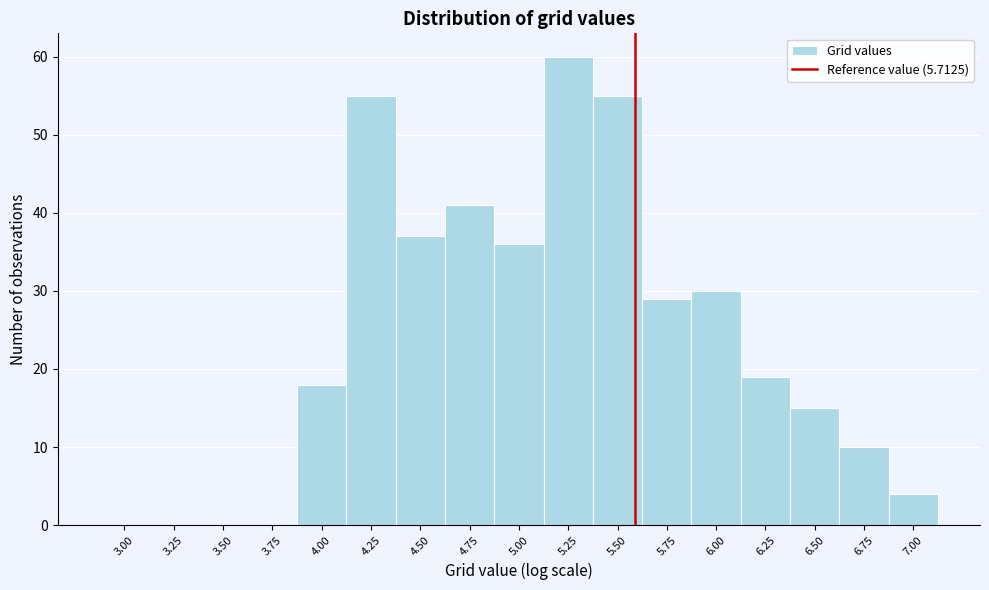

Reading left to right, what are all the values shown in this chart?

3.00=0	3.25=0	3.50=0	3.75=0	4.00=18	4.25=55	4.50=37	4.75=41	5.00=36	5.25=60	5.50=55	5.75=29	6.00=30	6.25=19	6.50=15	6.75=10	7.00=4